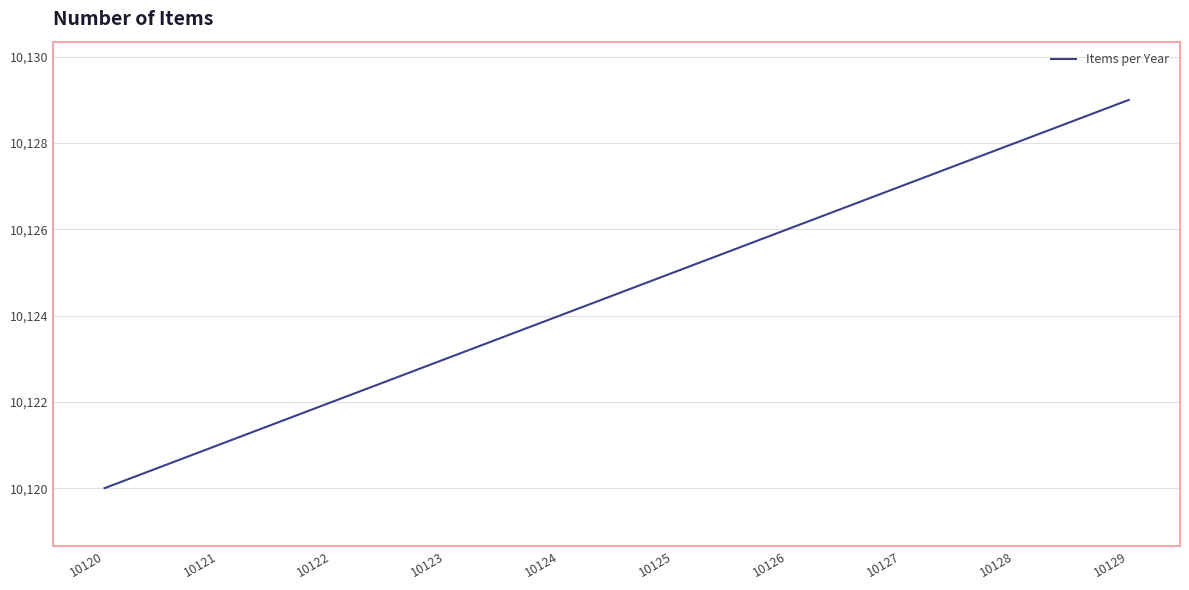

Reading right to left, what are all the values shown in this chart?

10129=10129	10128=10128	10127=10127	10126=10126	10125=10125	10124=10124	10123=10123	10122=10122	10121=10121	10120=10120